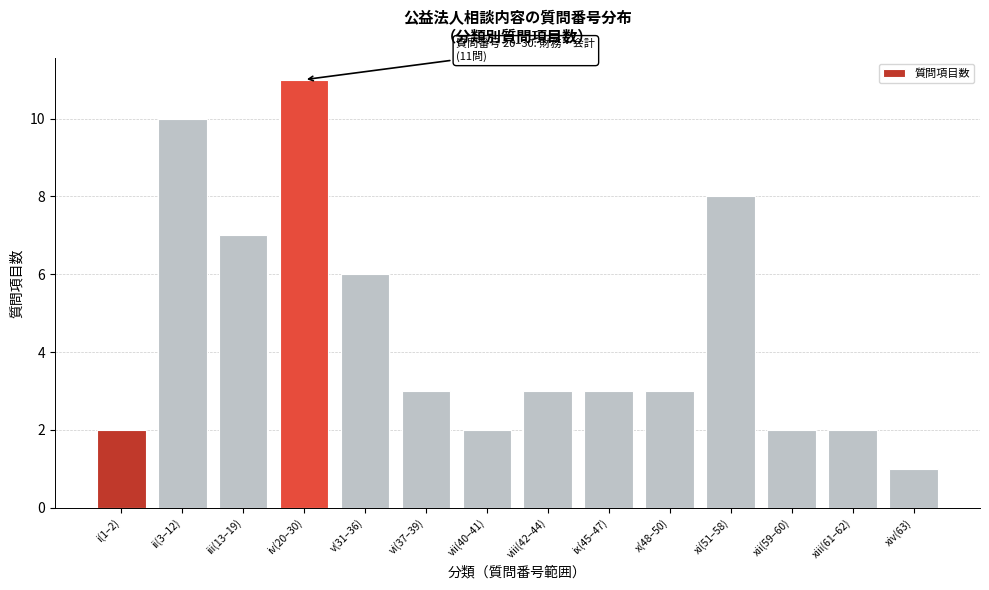

Reading left to right, transcribe all the data shown in this chart.

i(1–2)=2	ii(3–12)=10	iii(13–19)=7	iv(20–30)=11	v(31–36)=6	vi(37–39)=3	vii(40–41)=2	viii(42–44)=3	ix(45–47)=3	x(48–50)=3	xi(51–58)=8	xii(59–60)=2	xiii(61–62)=2	xiv(63)=1